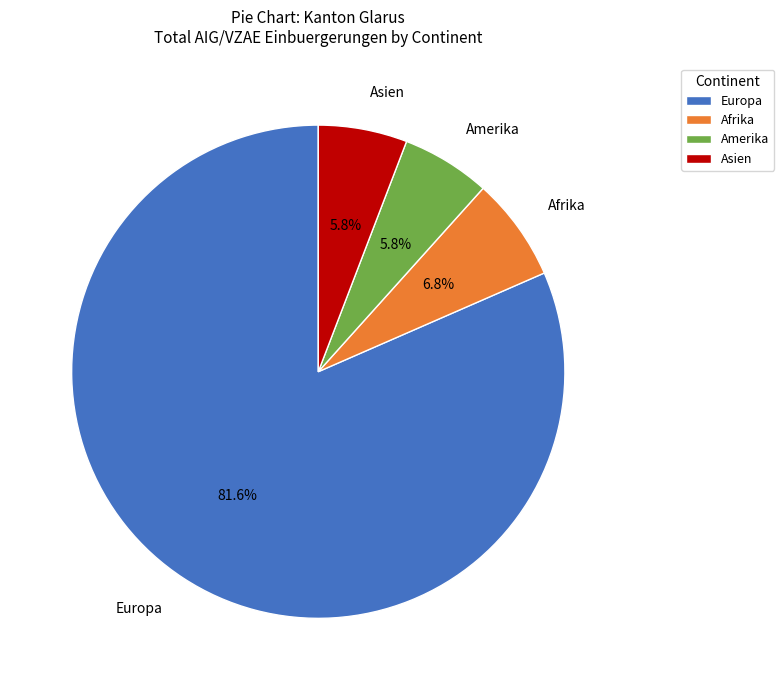

The Amerika slice represents 1% of the pie. True or false?

False